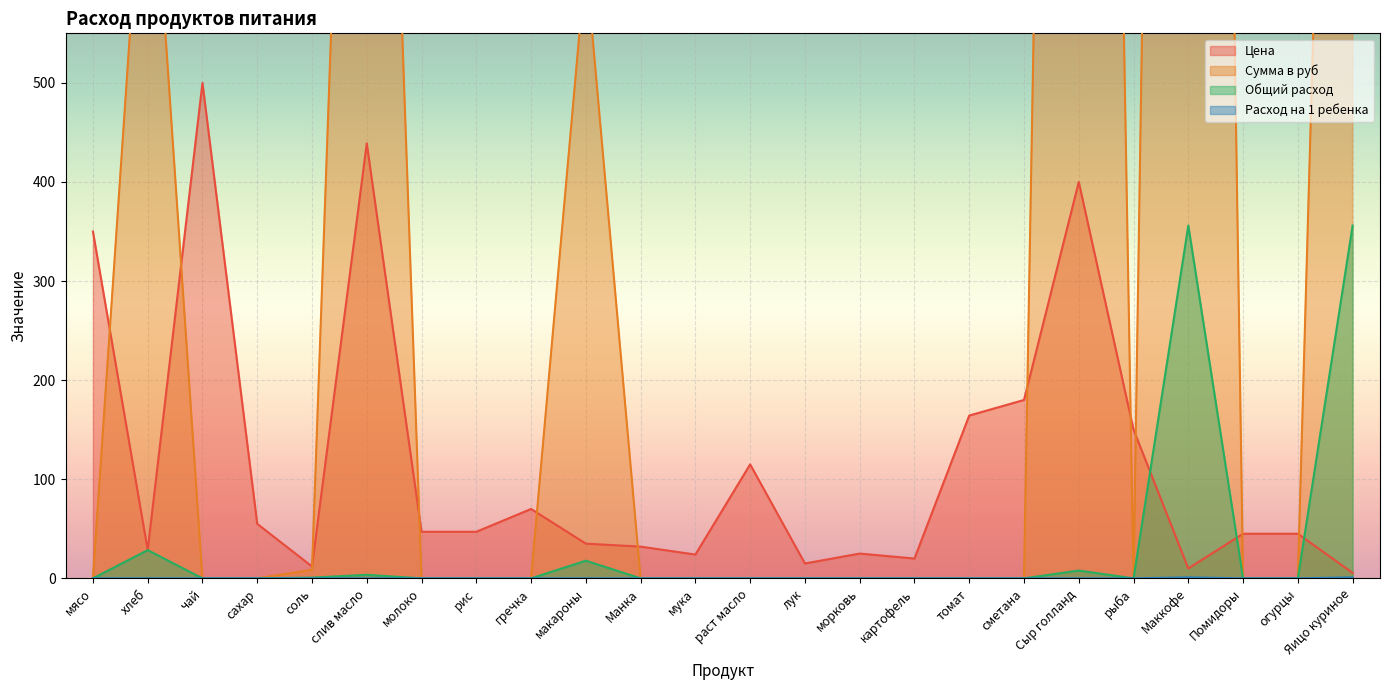

Reading right to left, what are all the values shown in this chart?

Цена: 5.5	45.0	45.0	10.0	150.0	400.0	180.0	164.3	20.0	25.0	15.0	115.0	24.0	32.0	35.0	70.0	47.0	47.0	438.9	12.0	55.0	500.0	28.6	350.0
Сумма в руб: 1958.0	0.0	0.0	3560.0	0.0	3132.8	0.0	0.0	0.0	0.0	0.0	0.0	0.0	0.0	623.0	0.0	0.0	0.0	1562.4	8.5	0.0	0.0	813.7	0.0
Общий расход: 356.0	0.0	0.0	356.0	0.0	7.8	0.0	0.0	0.0	0.0	0.0	0.0	0.0	0.0	17.8	0.0	0.0	0.0	3.6	0.7	0.0	0.0	28.5	0.0
Расход на 1 ребенка: 1.0	0.0	0.0	1.0	0.0	0.0	0.0	0.0	0.0	0.0	0.0	0.0	0.0	0.0	0.1	0.0	0.0	0.0	0.0	0.0	0.0	0.0	0.1	0.0